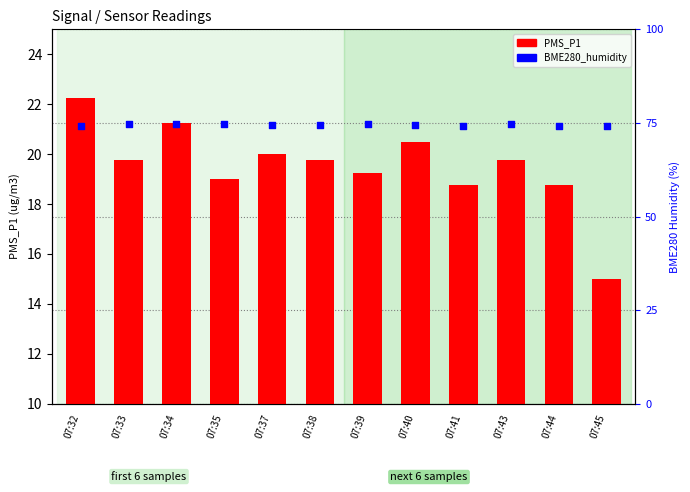

Which series has the largest Y range (max minus min)?

PMS_P1